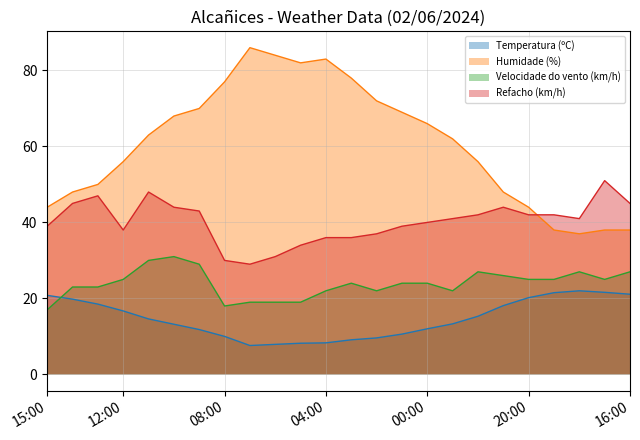

What is the label of the 20th point from the left?

20:00